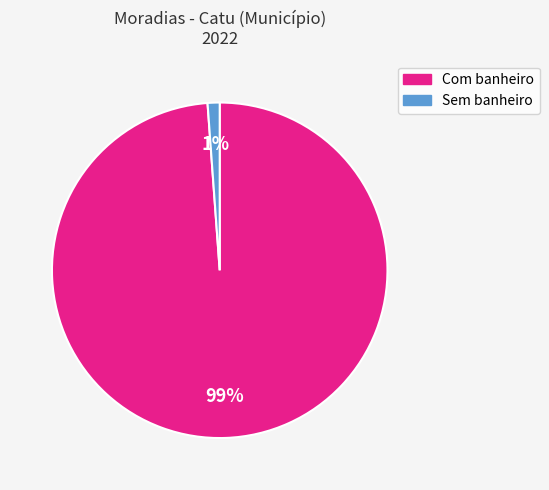

Between Com banheiro and Sem banheiro, which is larger?

Com banheiro